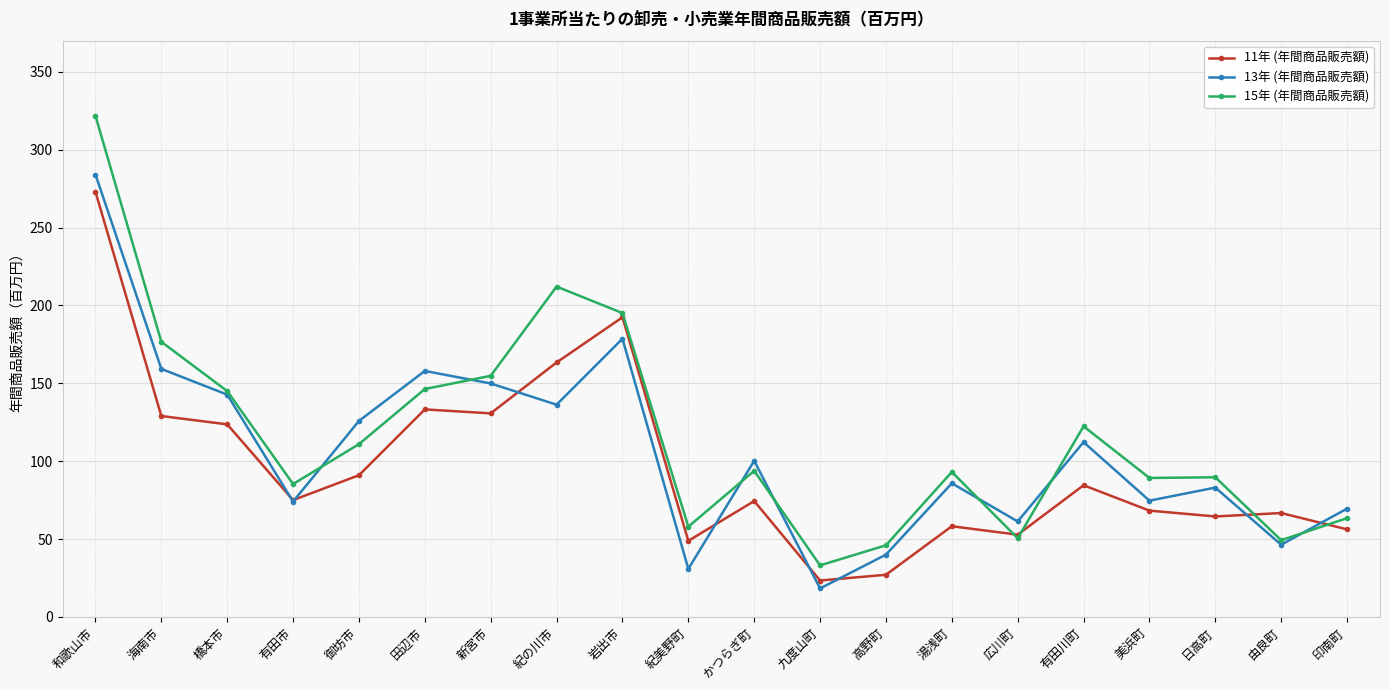

At which category does the chart reach its peak across all series?

和歌山市